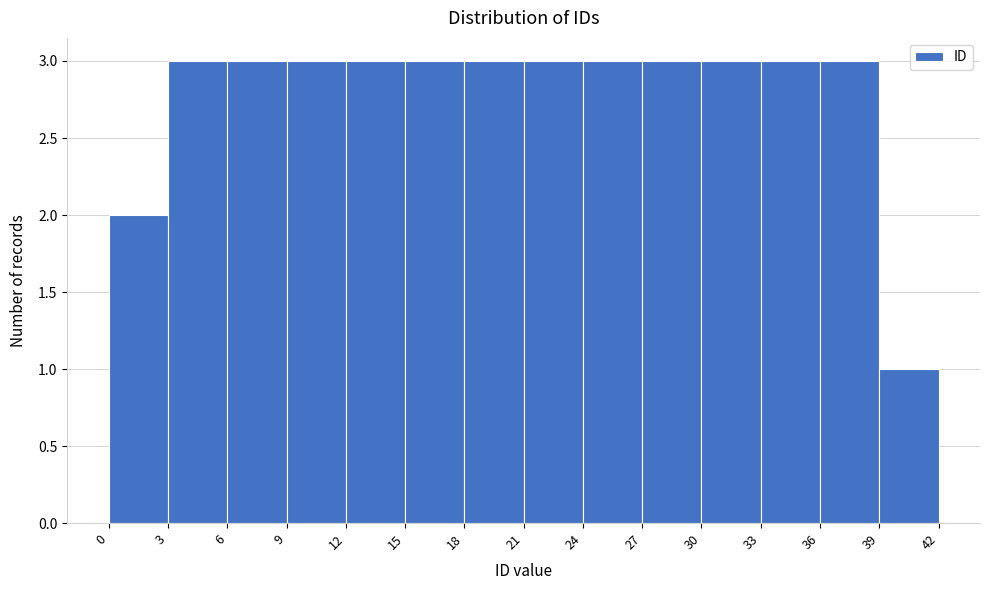

Reading left to right, list every bar in this chart as the range it spans on the x-axis followed by its height. The values are not printed on the chart, so give them approximately, as read against the axis.

0 to 3: 2
3 to 6: 3
6 to 9: 3
9 to 12: 3
12 to 15: 3
15 to 18: 3
18 to 21: 3
21 to 24: 3
24 to 27: 3
27 to 30: 3
30 to 33: 3
33 to 36: 3
36 to 39: 3
39 to 42: 1